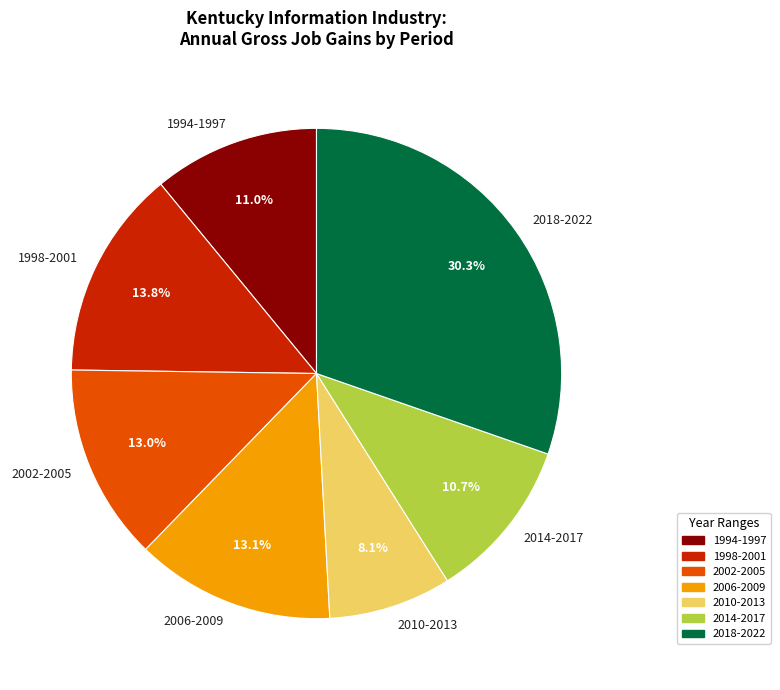

Which has a higher value, 1998-2001 or 2010-2013?

1998-2001